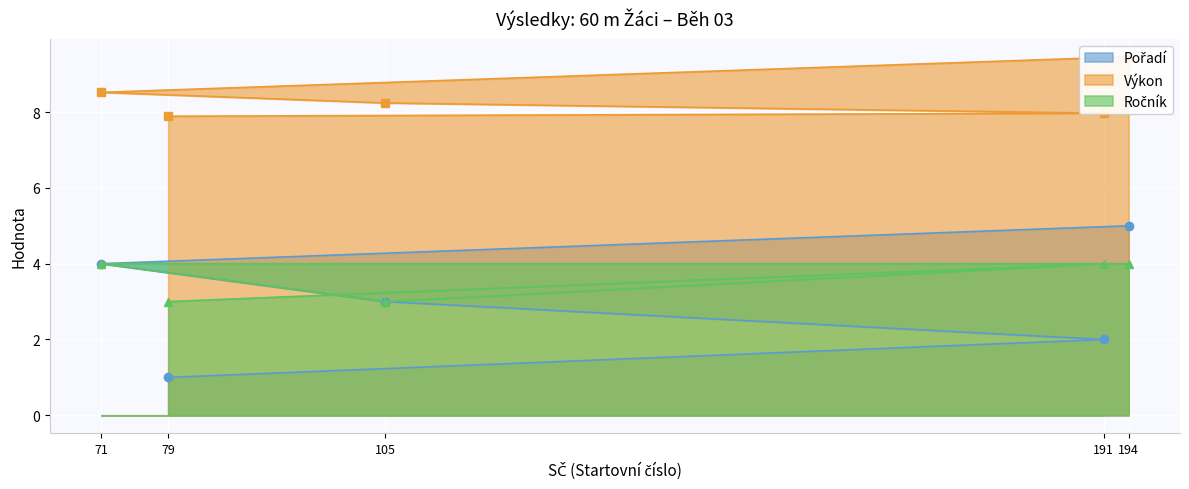

How many lines are shown in the chart?

3